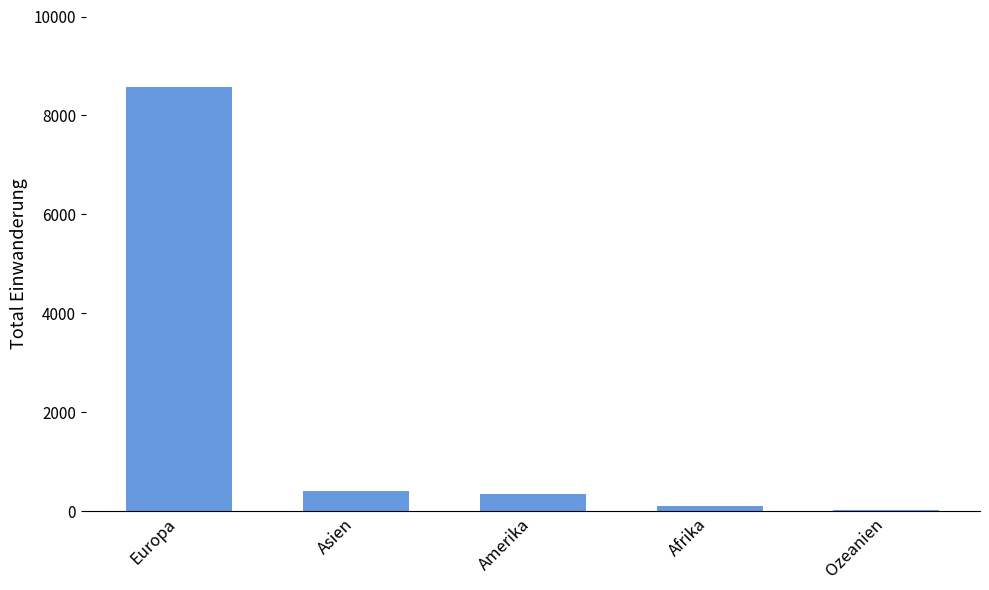

What is the maximum value shown in the chart?

8582